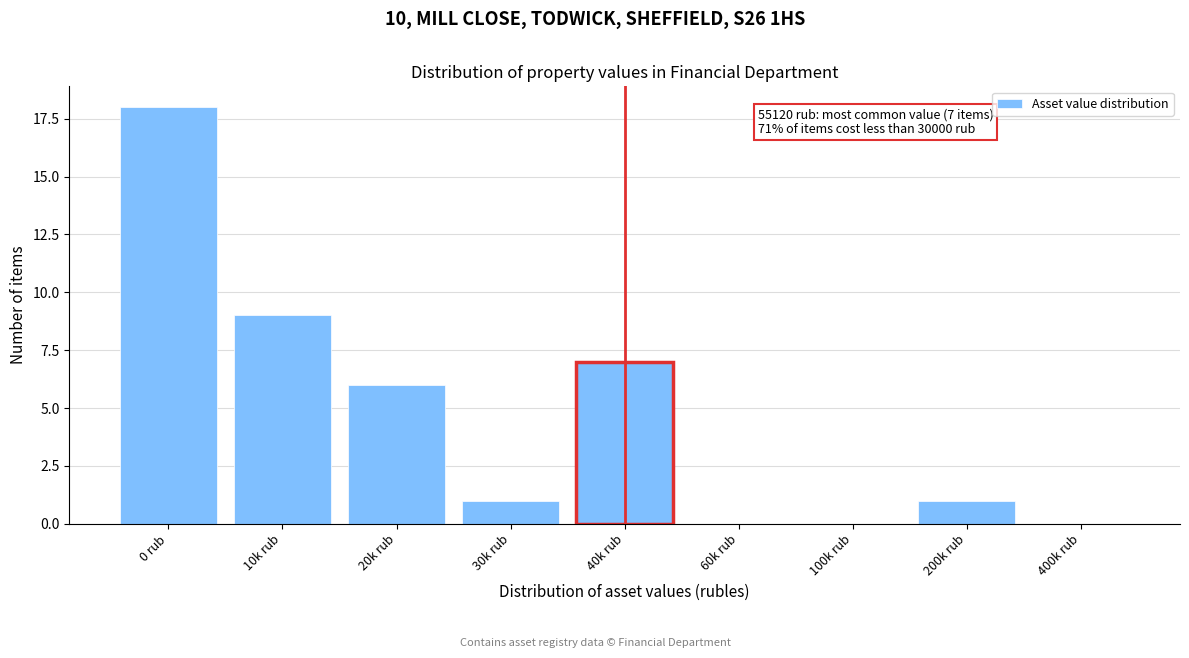

Reading left to right, list all the values displayed in this chart.

0 rub=18	10k rub=9	20k rub=6	30k rub=1	40k rub=7	60k rub=0	100k rub=0	200k rub=1	400k rub=0